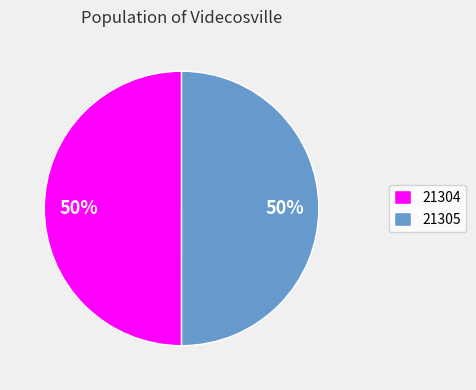

What percentage is the 21305 slice, to the nearest percent?

50%